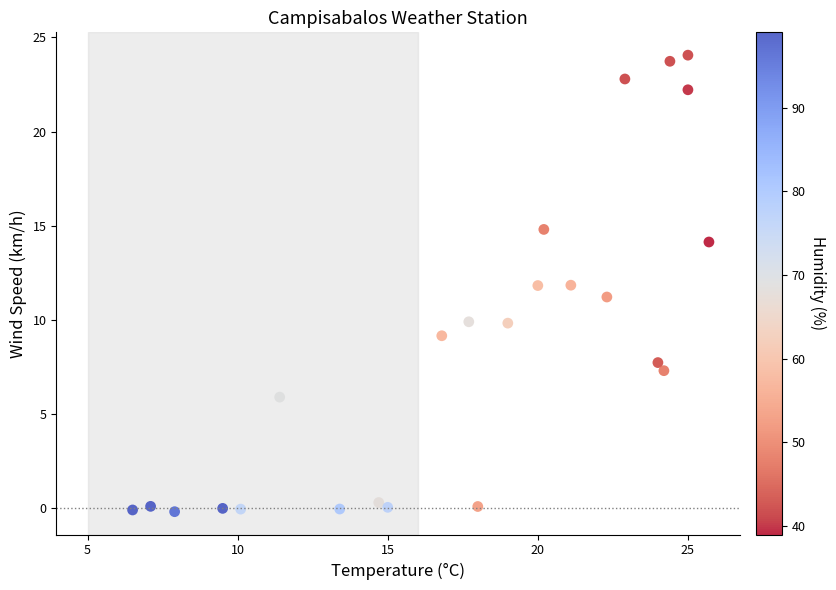

What is the range of Y values (max minus min)?

24.3